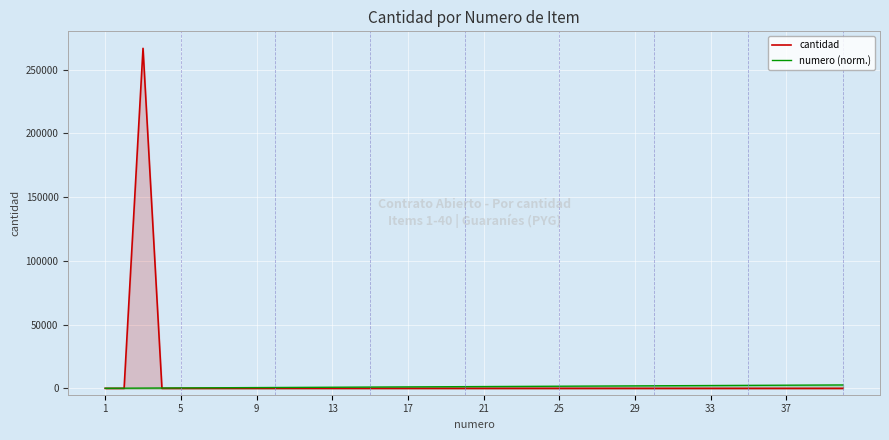

Which series has the widest spread of values?

cantidad